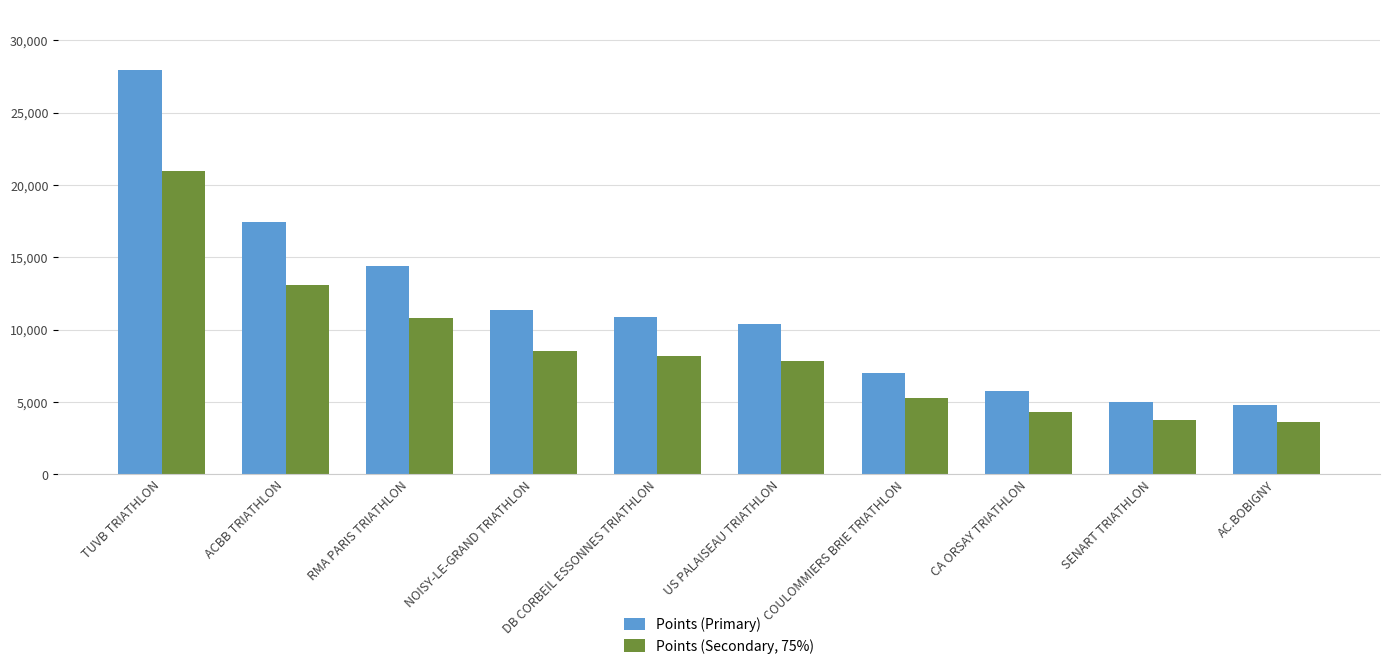

Between DB CORBEIL ESSONNES TRIATHLON and CA ORSAY TRIATHLON, which series saw the biggest shift?

Points (Primary)